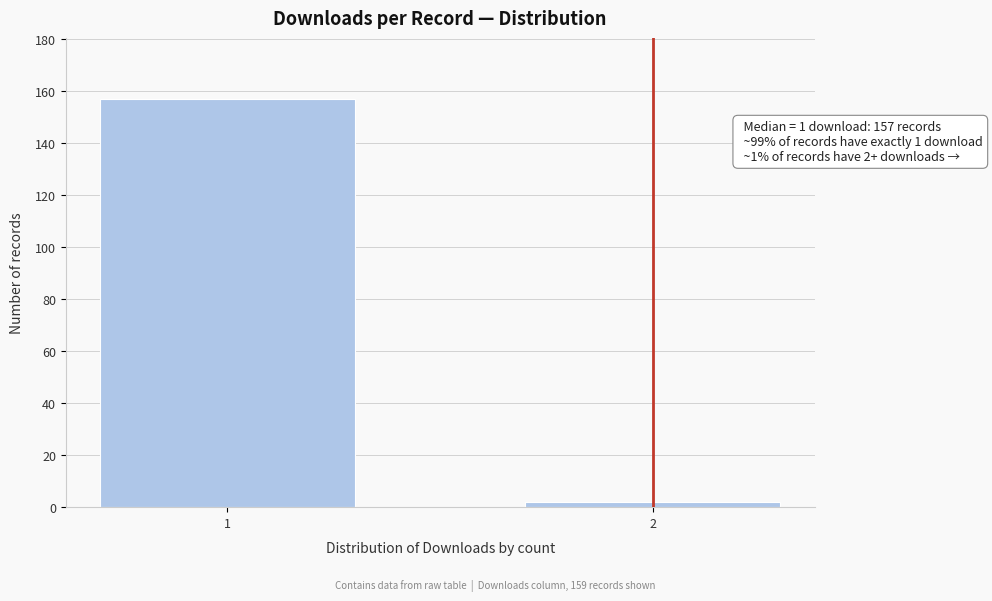

Reading right to left, extract all data points from this chart.

2=2	1=157